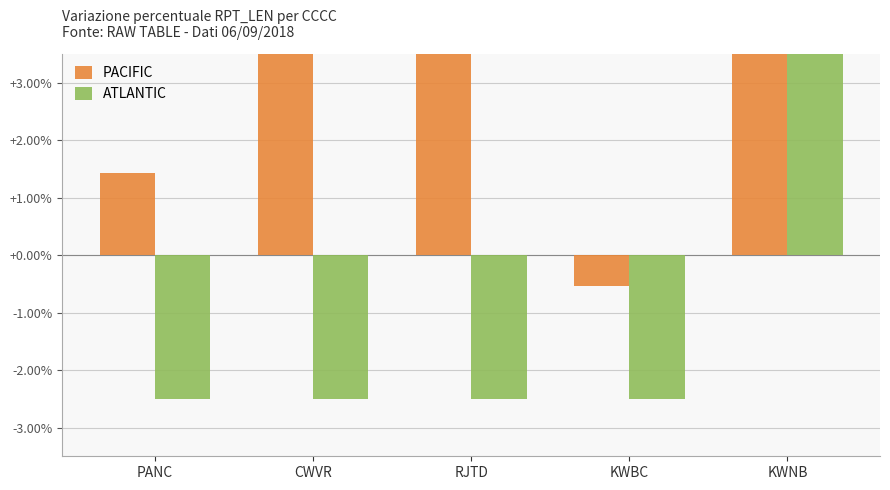

What is the maximum value for ATLANTIC?

34.8